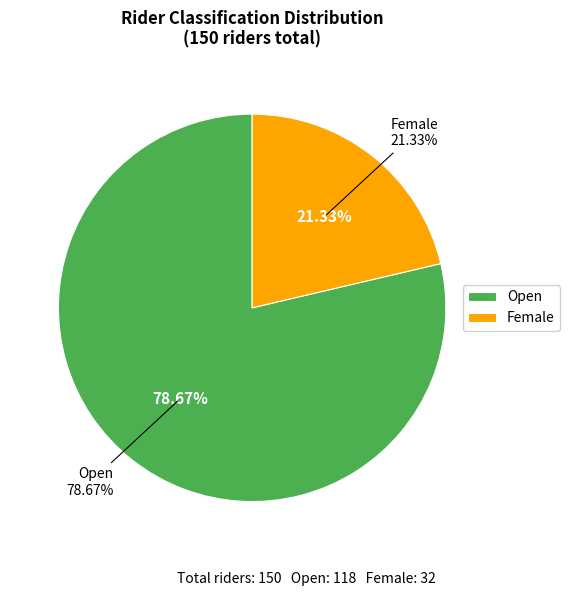

Is there any slice that represents more than half of the pie?

Yes